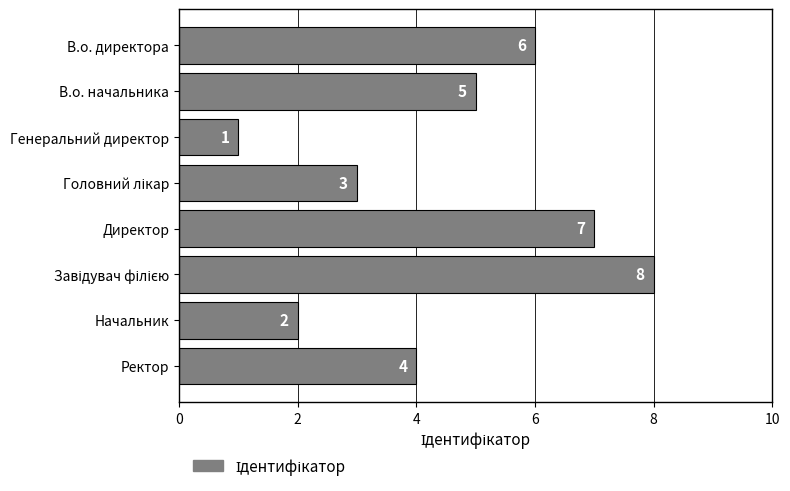

At which label is the value closest to 4?

Ректор